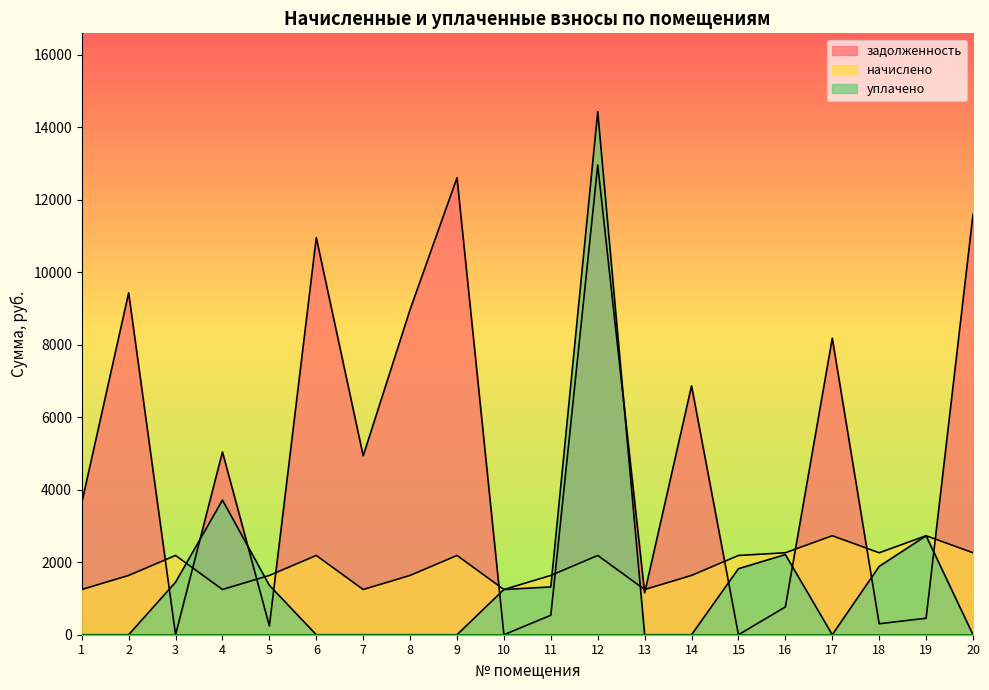

Reading right to left, what are all the values shown in this chart?

задолженность: 20=11596.6	19=454.8	18=303.3	17=8180.4	16=766.6	15=0.0	14=6867.0	13=1153.0	12=12960.0	11=536.9	10=0.3	9=12609.0	8=8972.0	7=4936.0	6=10955.0	5=242.5	4=5042.0	3=0.0	2=9432.0	1=3637.5
начислено: 20=2261.5	19=2731.3	18=2261.5	17=2731.3	16=2261.5	15=2187.0	14=1636.2	13=1247.4	12=2187.0	11=1636.2	10=1247.4	9=2187.0	8=1636.2	7=1247.4	6=2187.0	5=1636.2	4=1247.4	3=2187.0	2=1636.2	1=1247.4
уплачено: 20=0.0	19=2730.0	18=1885.0	17=0.0	16=2212.0	15=1821.9	14=0.0	13=0.0	12=14428.9	11=1319.0	10=1248.0	9=0.0	8=0.0	7=0.0	6=0.0	5=1362.4	4=3714.8	3=1449.8	2=0.0	1=0.0